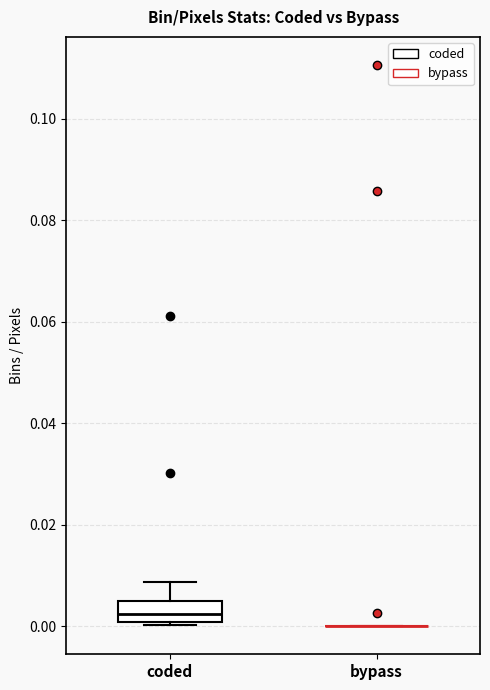

Comparing the boxes themselves (not the whiskers), which one is the tallest?

coded